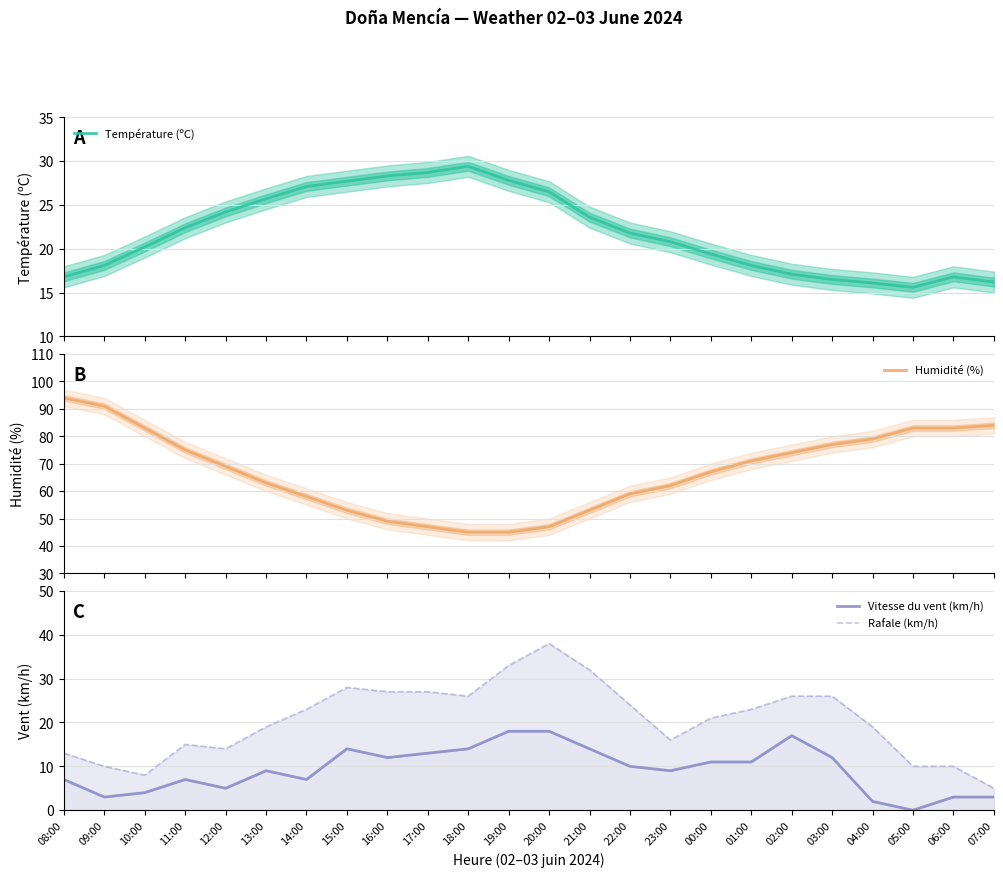

What is the difference between the Vitesse du vent (km/h) values at 02:00 and 10:00?

13.0